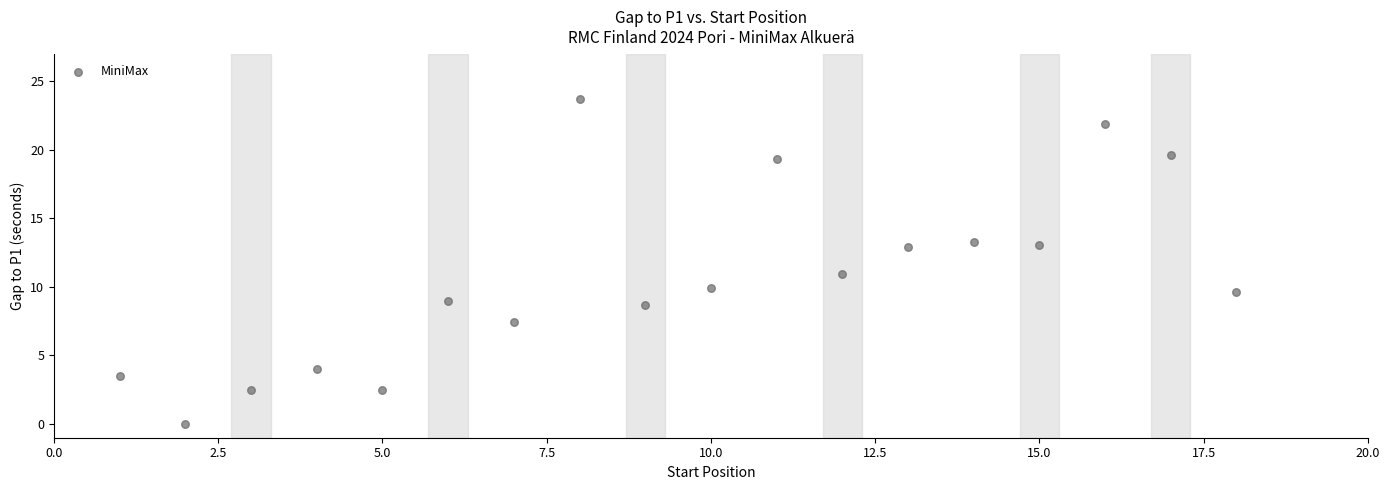

What is the range of X values (max minus min)?

17.0